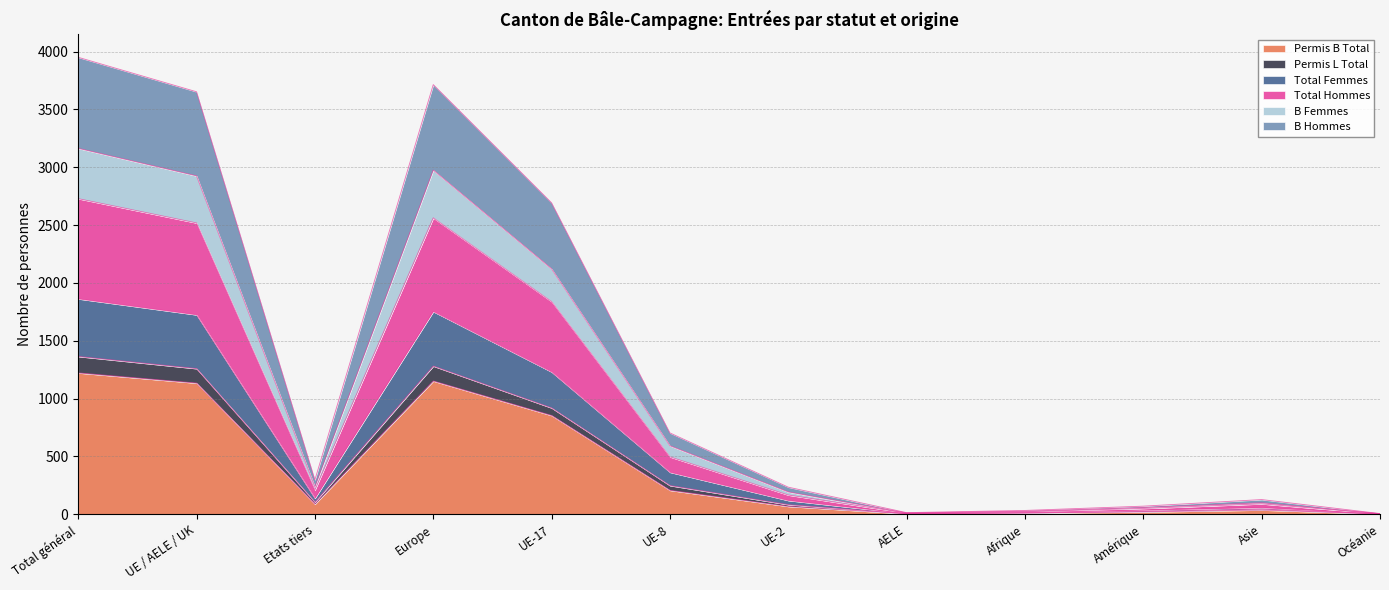

Does the chart display data point markers on the line(s)?

No